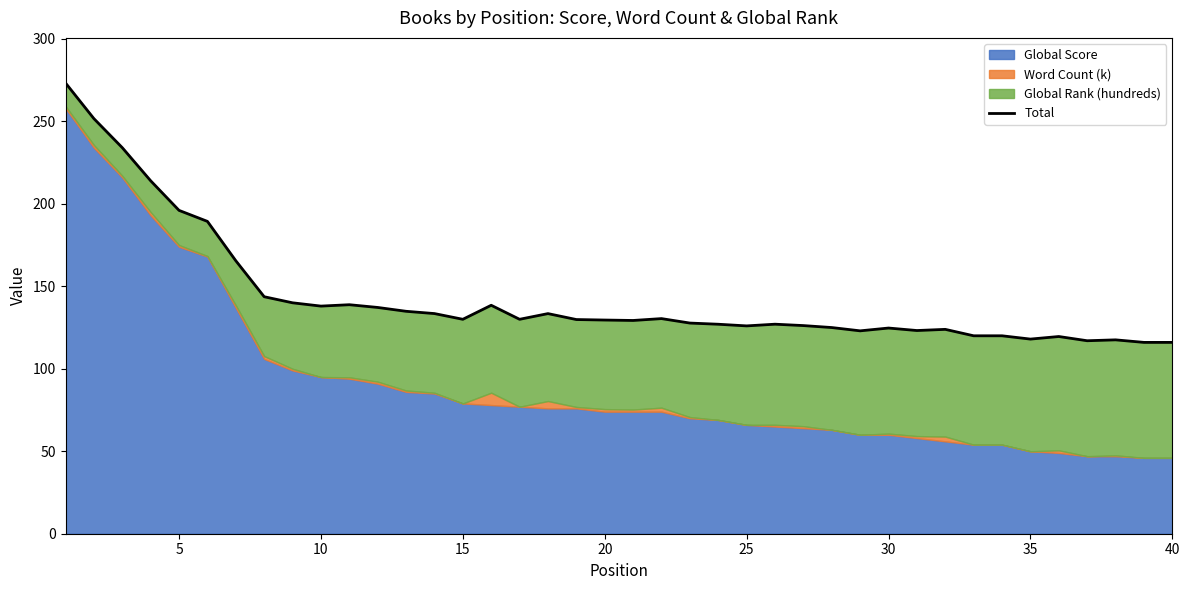

What is the difference between the values at 10 and 35?

19.3